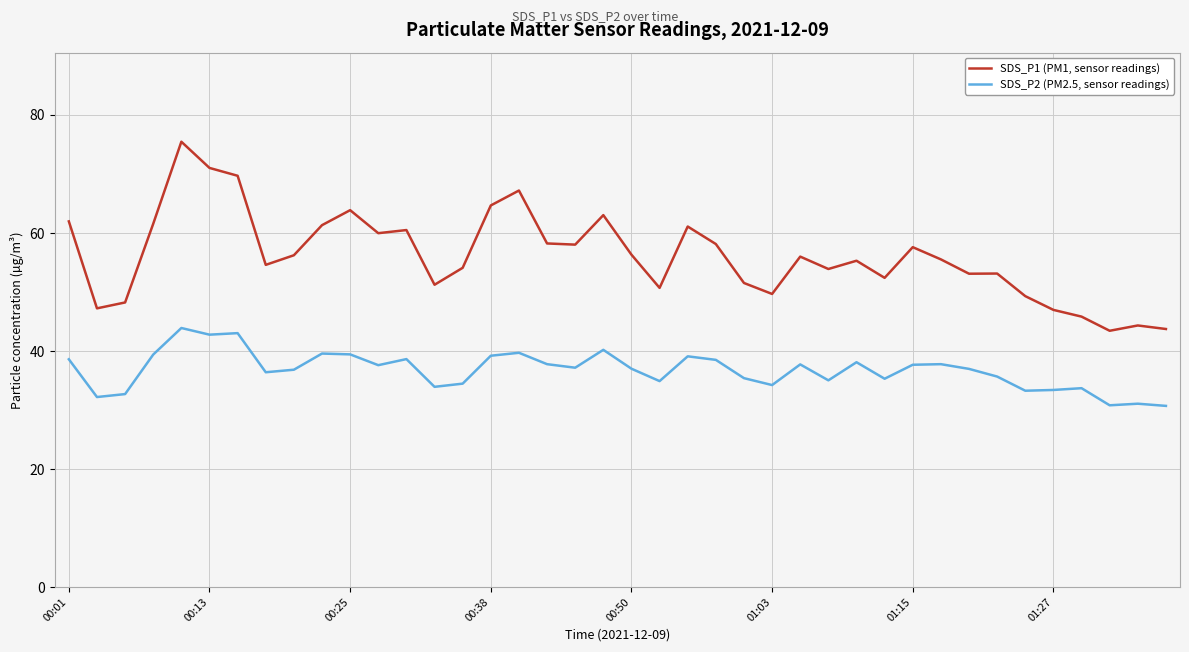

Which series has the largest total across all categories?

SDS_P1 (PM1, sensor readings)